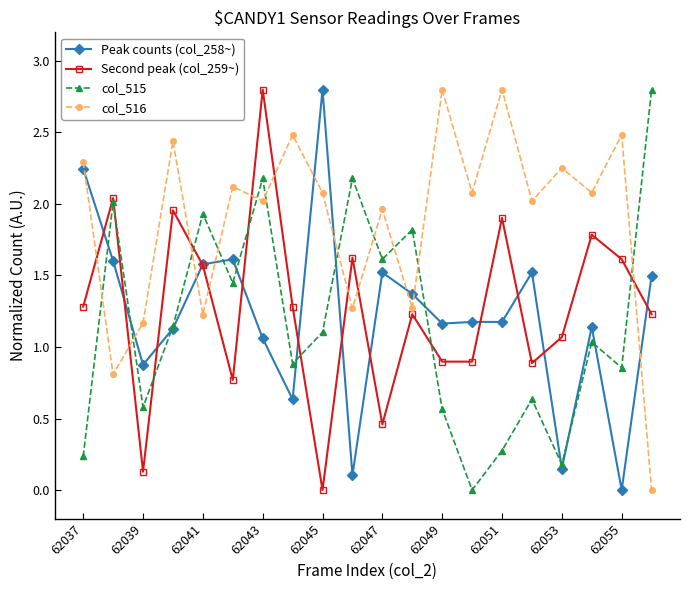

How many series are shown in this chart?

4